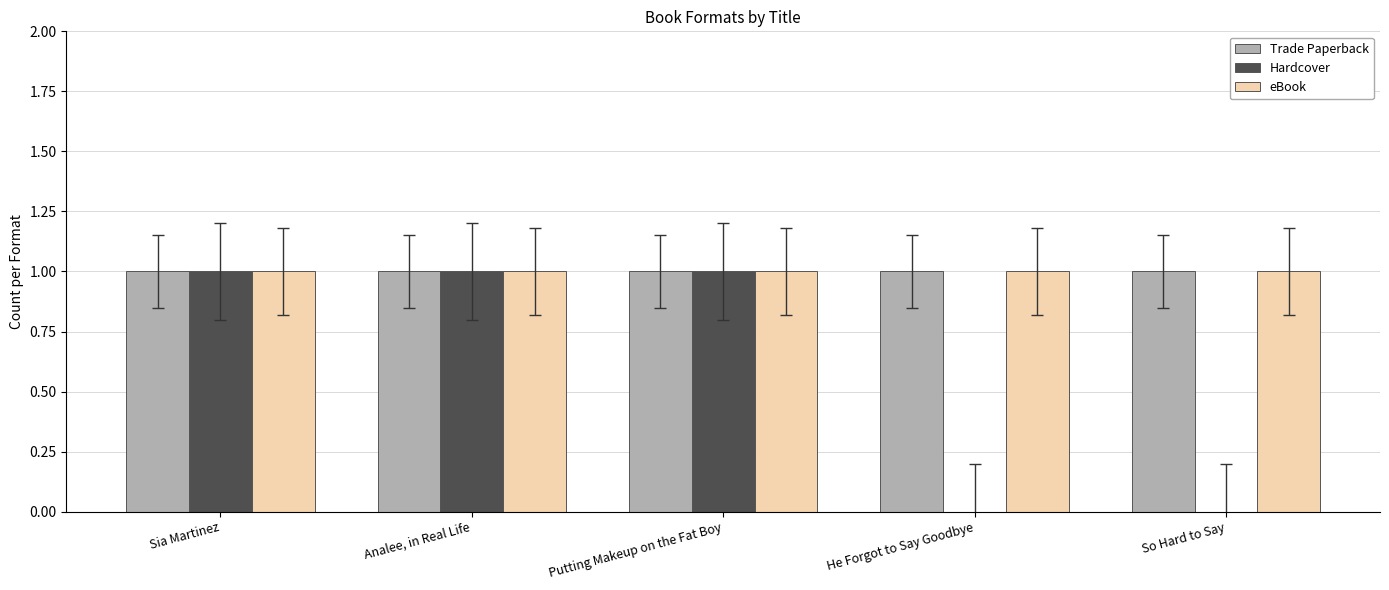

Reading left to right, what are all the values shown in this chart?

Trade Paperback: Sia Martinez=1	Analee, in Real Life=1	Putting Makeup on the Fat Boy=1	He Forgot to Say Goodbye=1	So Hard to Say=1
Hardcover: Sia Martinez=1	Analee, in Real Life=1	Putting Makeup on the Fat Boy=1	He Forgot to Say Goodbye=0	So Hard to Say=0
eBook: Sia Martinez=1	Analee, in Real Life=1	Putting Makeup on the Fat Boy=1	He Forgot to Say Goodbye=1	So Hard to Say=1